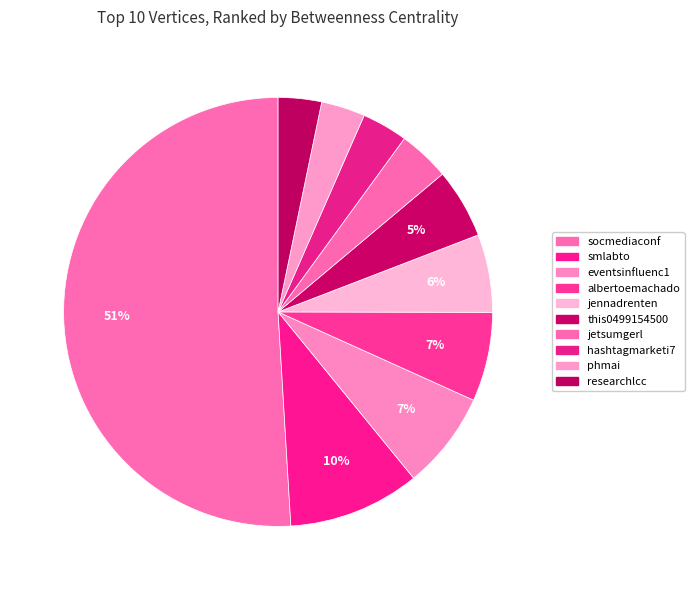

How many segments does this pie chart have?

10